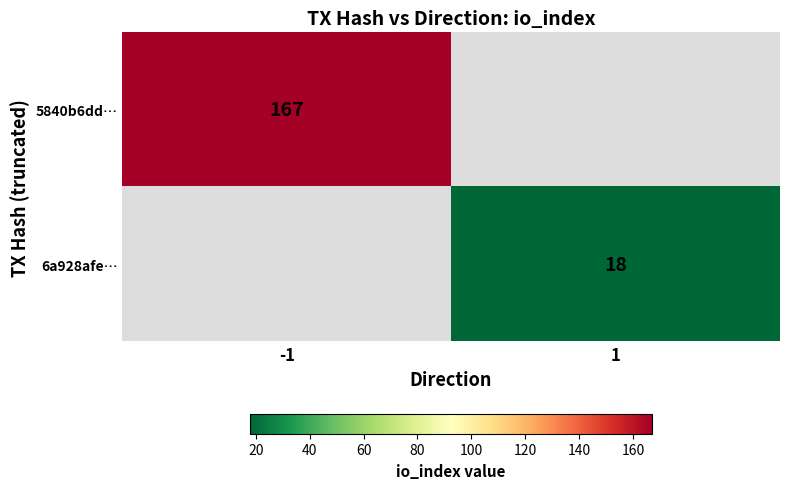

The 6a928afe… series shows 8 at 1. True or false?

False